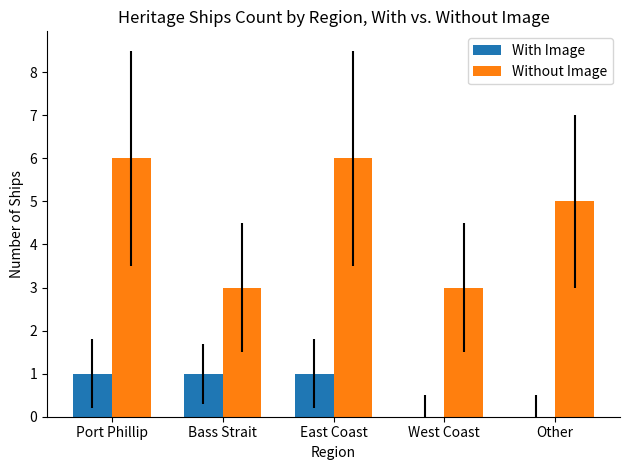

True or false: Without Image has a value of 2 at Bass Strait.

False